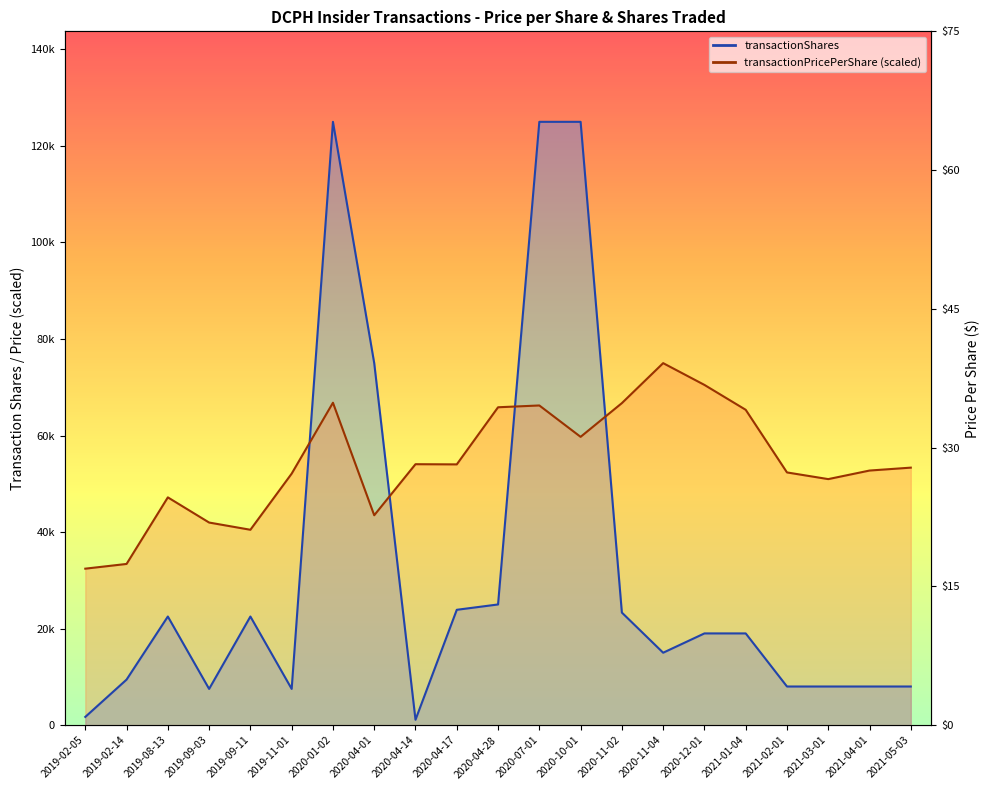

At which label is transactionShares closest to 63054?

2020-04-01